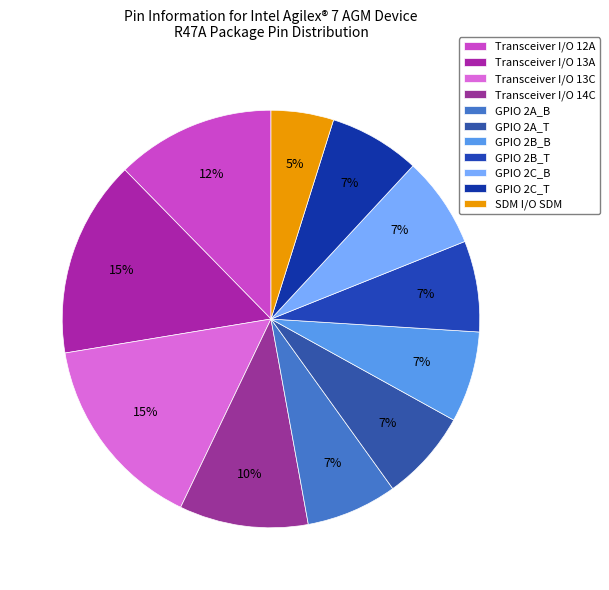

Is there any slice that represents more than half of the pie?

No